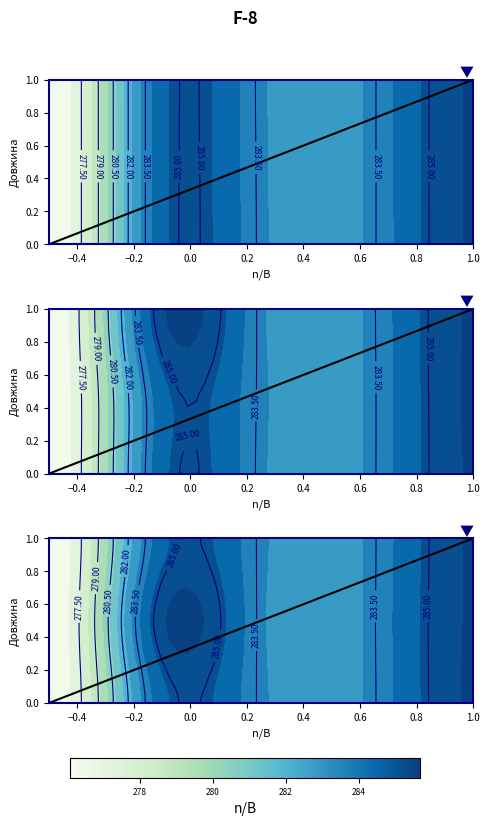

How many values are below 1?

1